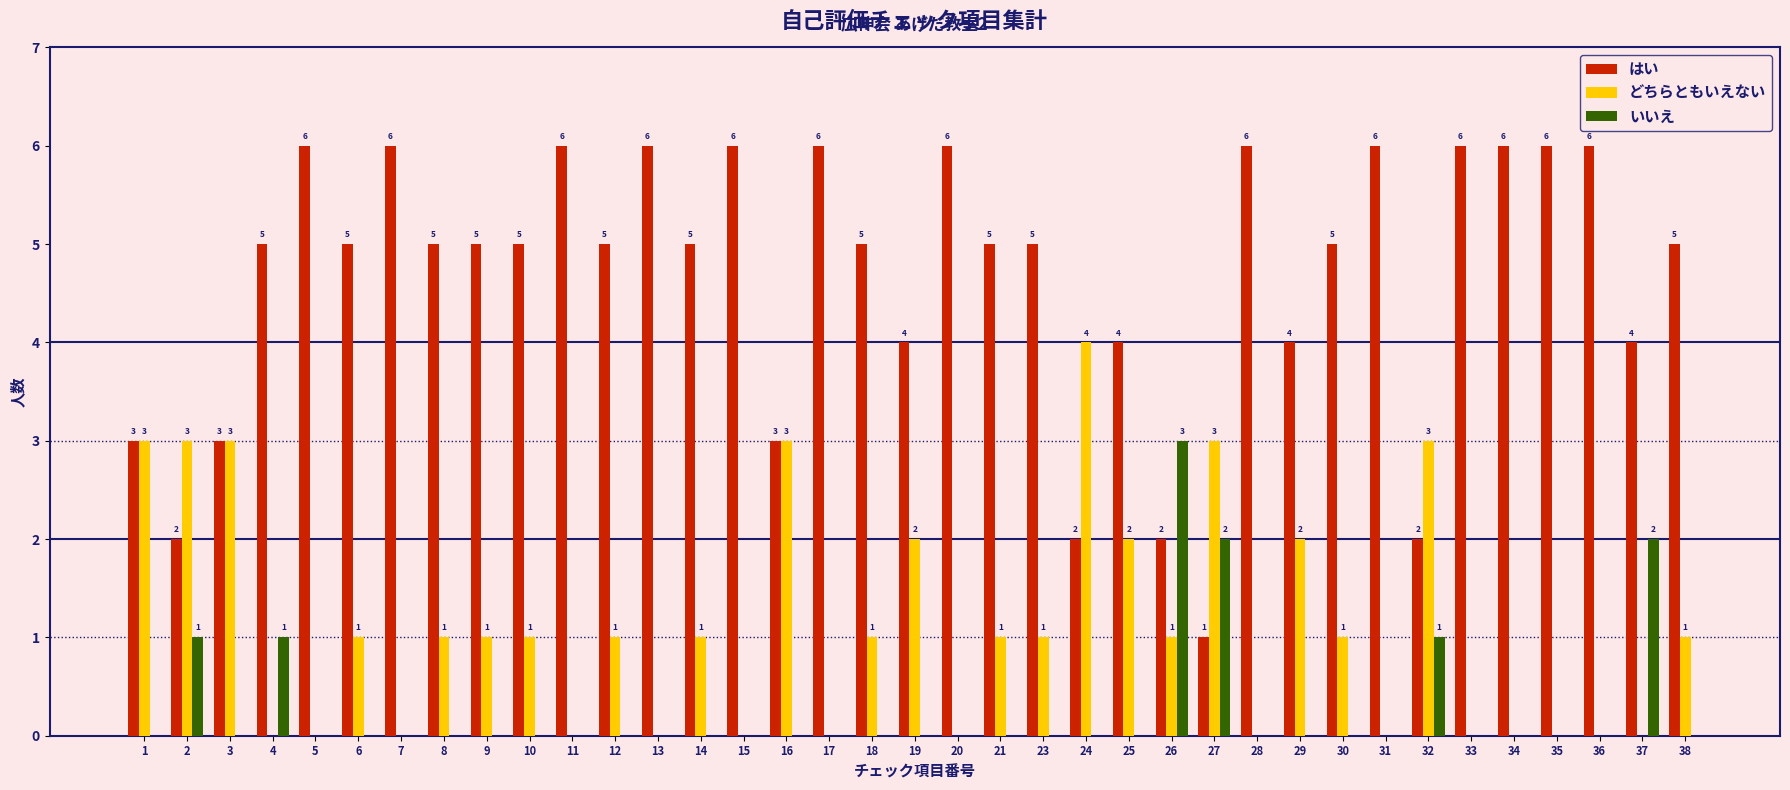

What is the sum of all はい values?

172